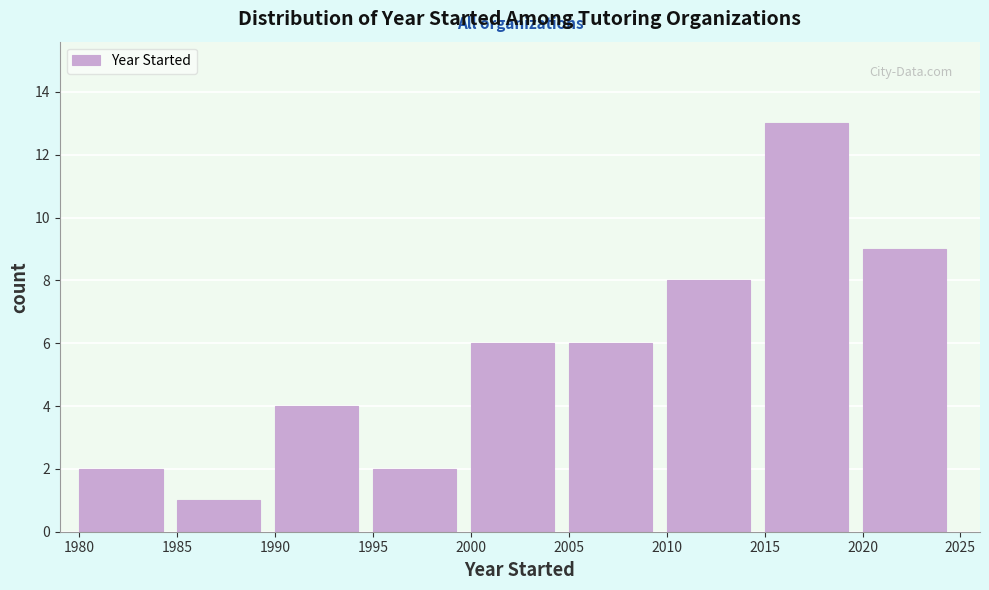

Reading left to right, list every bar in this chart as the range it spans on the x-axis followed by its height. The values are not printed on the chart, so give them approximately, as read against the axis.

1980 to 1985: 2
1985 to 1990: 1
1990 to 1995: 4
1995 to 2000: 2
2000 to 2005: 6
2005 to 2010: 6
2010 to 2015: 8
2015 to 2020: 13
2020 to 2025: 9